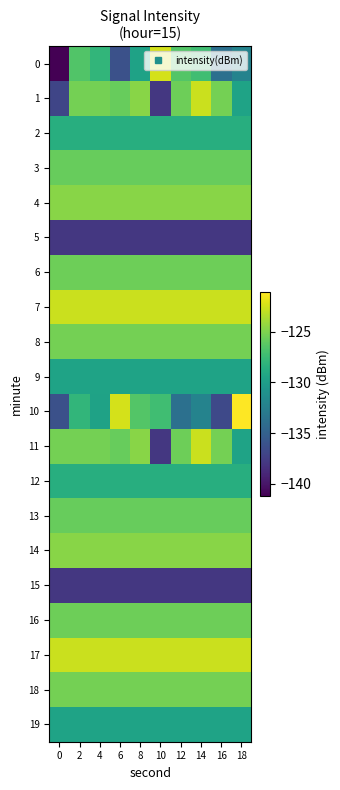

What is the spread (max minus min) of values at 12?

15.3